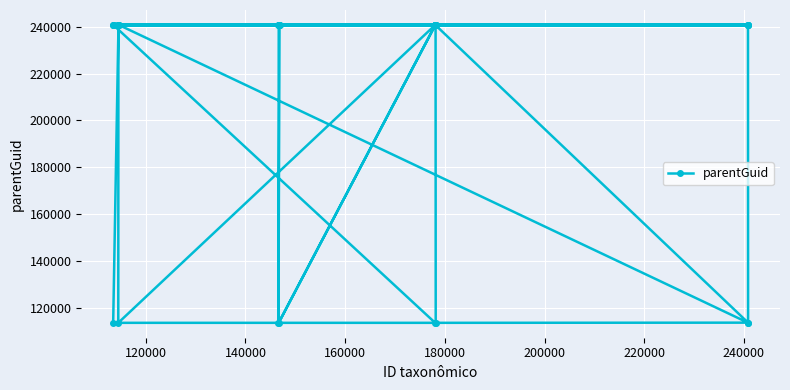

What is the greatest value displayed?

240838